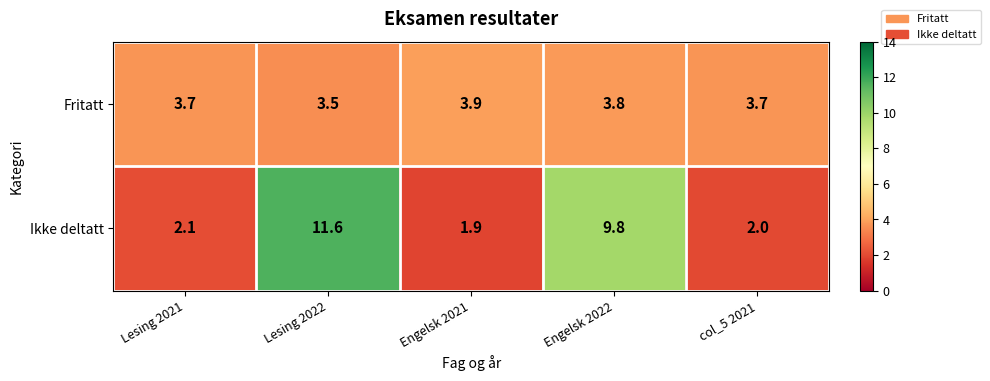

What is the difference between the maximum and minimum values in the Fritatt series?

0.4